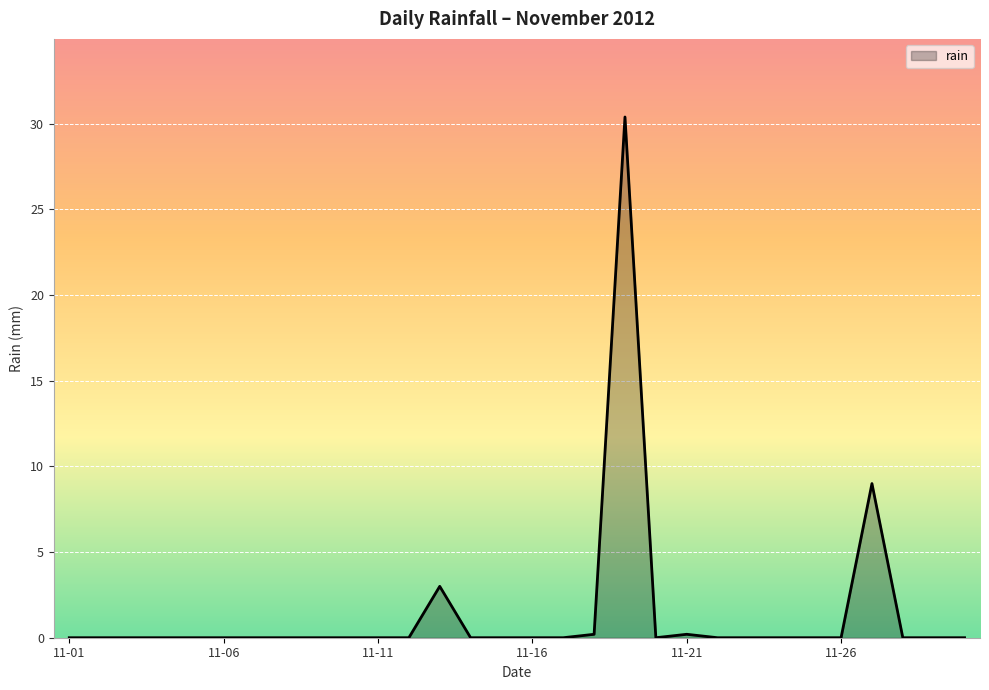

What is the greatest value displayed?

30.4